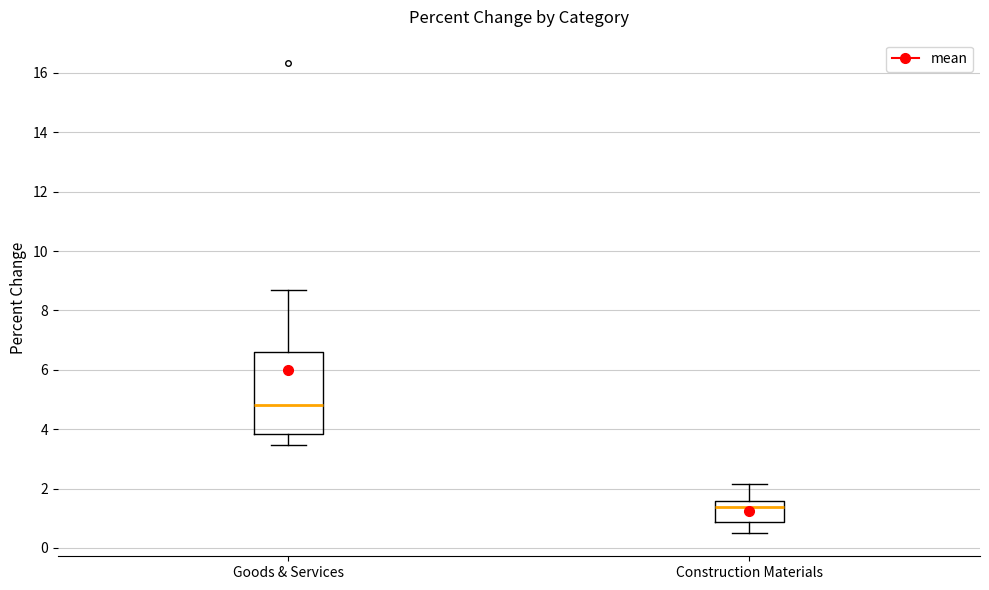

Where is the lower edge of the box for Goods & Services on the y-axis? The values are not printed on the chart, so give them approximately, as read against the axis.

3.8